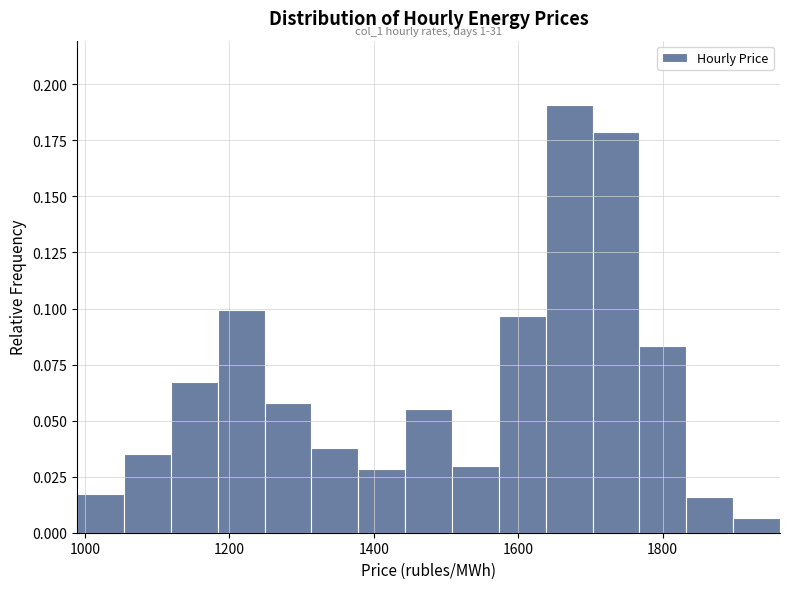

Read against the x-axis, roughly where is the centre of the tallest bar?

1680